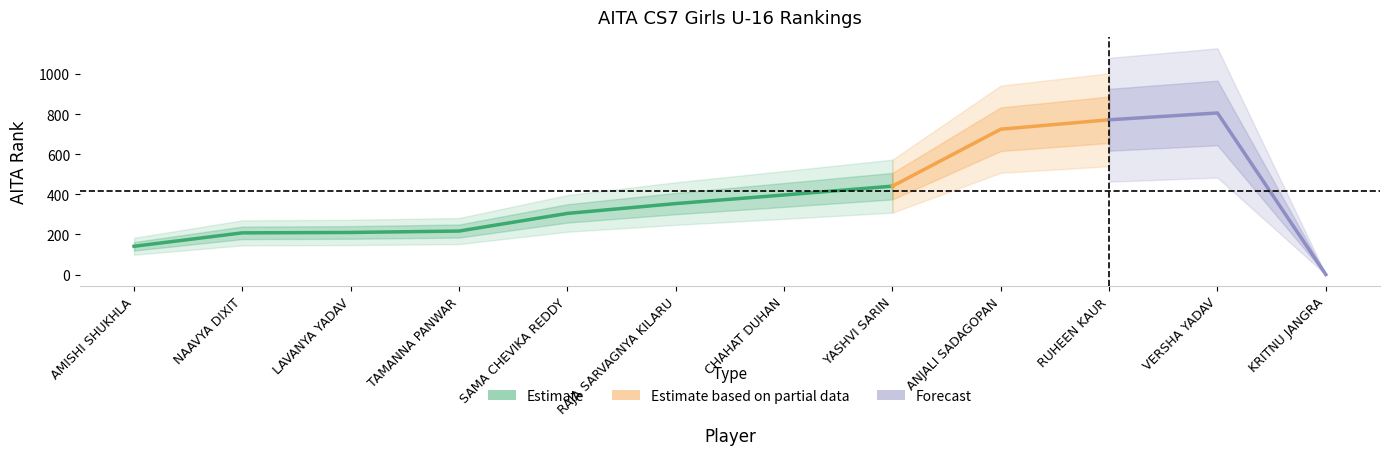

At how many categories does at least one series exceed 254?

7